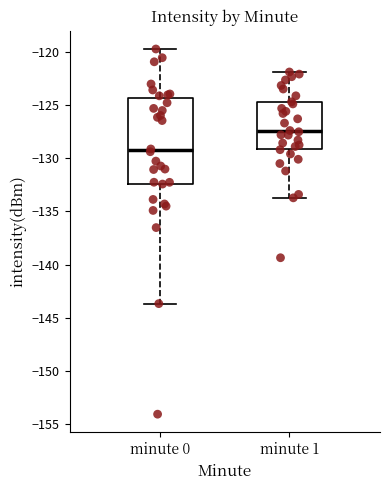

Which box's median line is the lowest?

minute 0